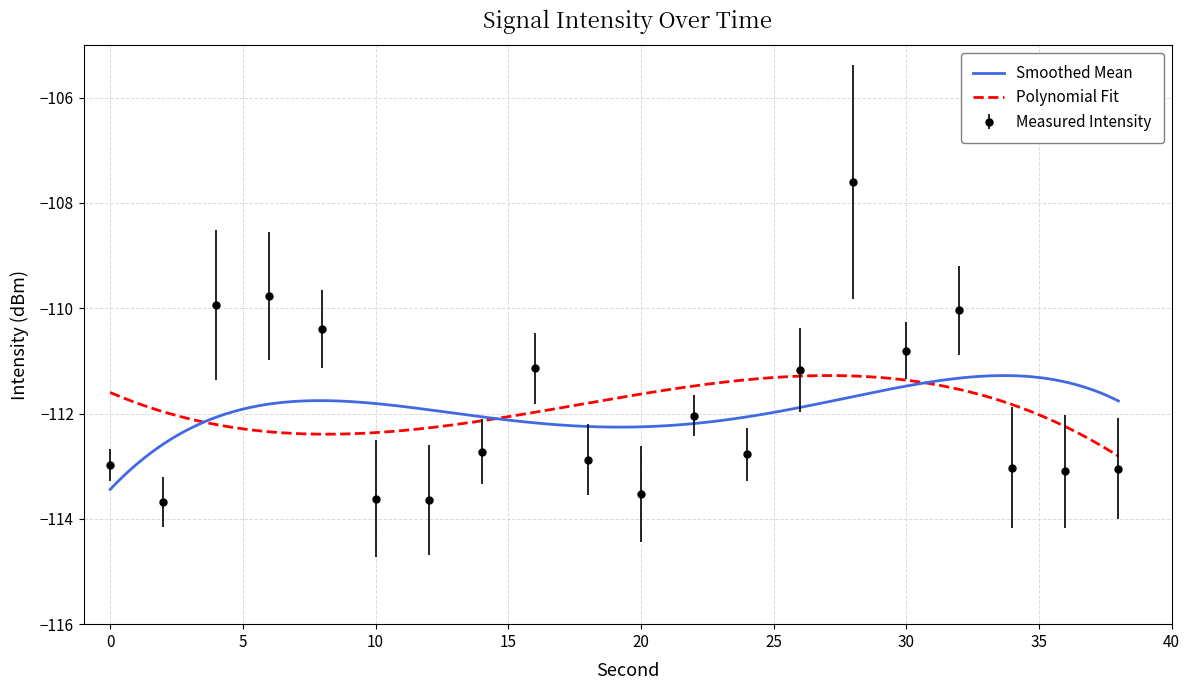

What is the change in value from 2 to 36?

+0.6